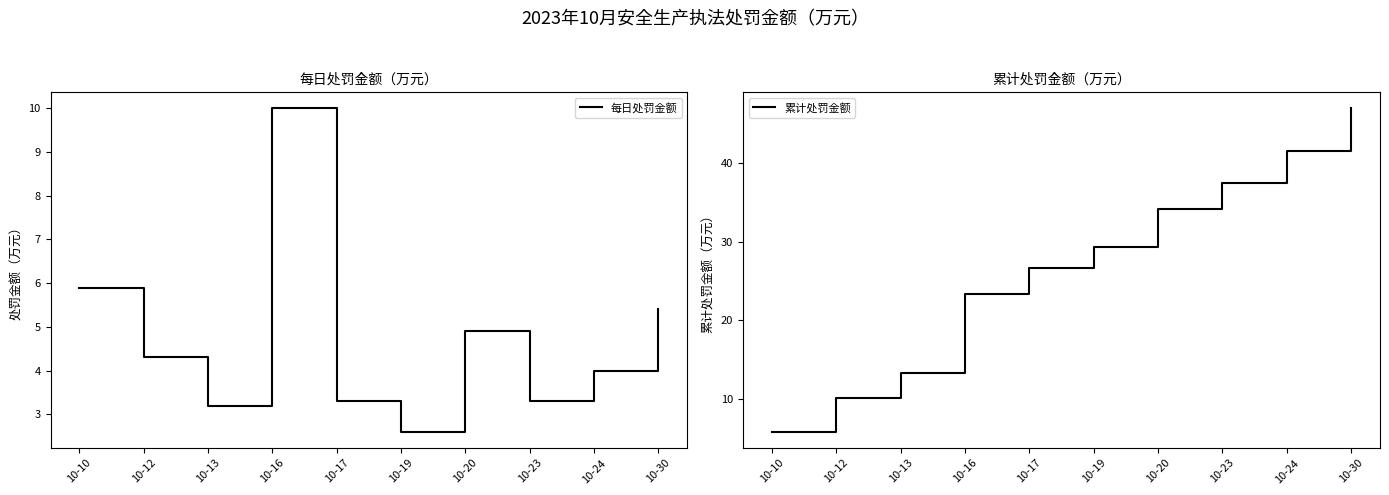

How many lines are shown in the chart?

2